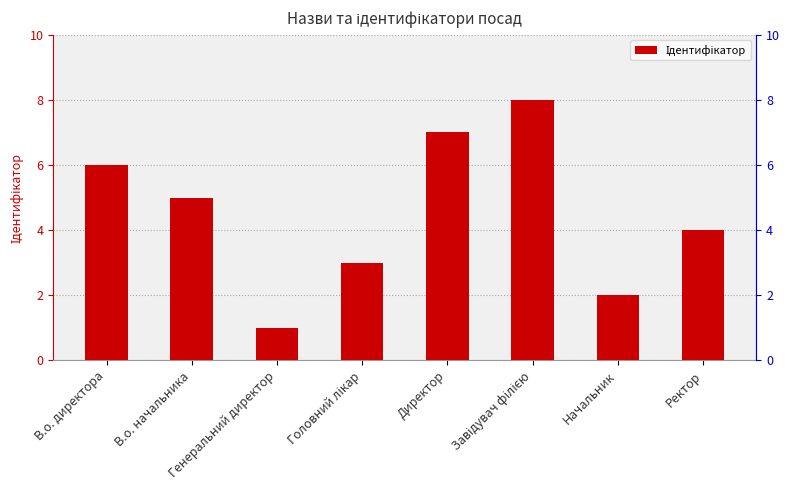

At which label does the data first exceed 5?

В.о. директора